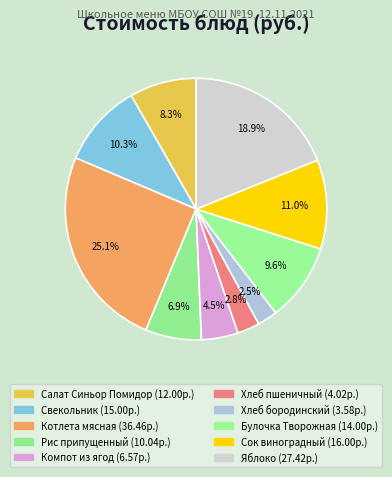

Which category has the smallest portion of the pie?

Хлеб бородинский